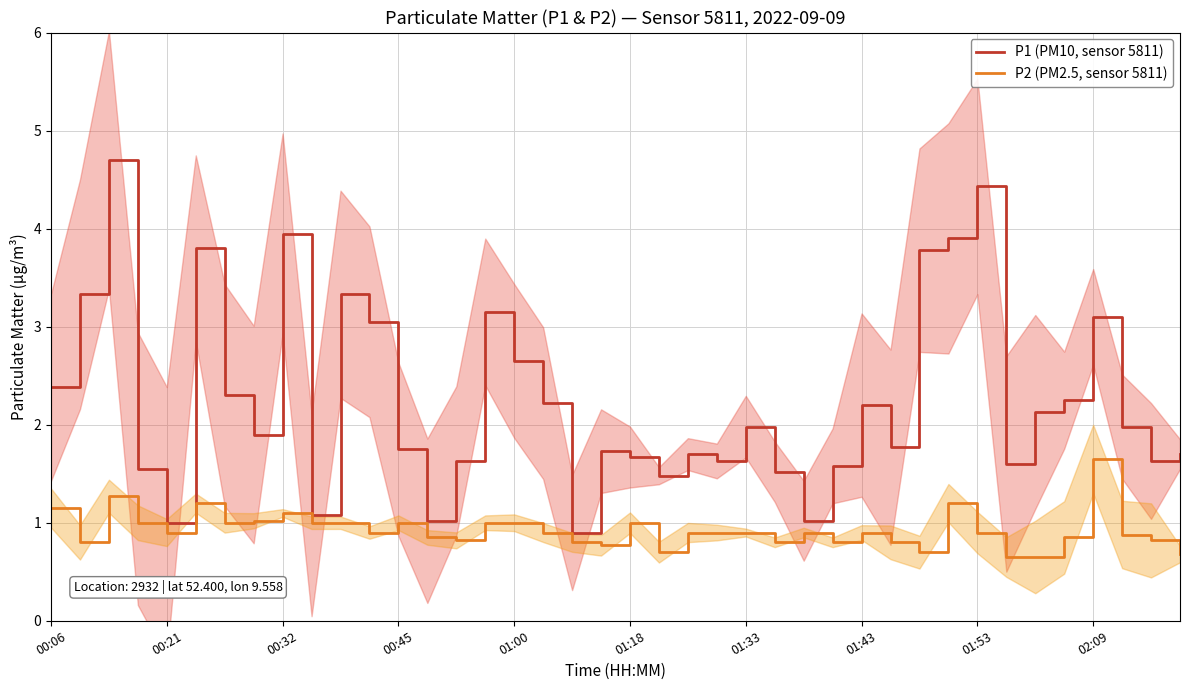

True or false: P1 (PM10, sensor 5811) and P2 (PM2.5, sensor 5811) intersect in this chart.

False